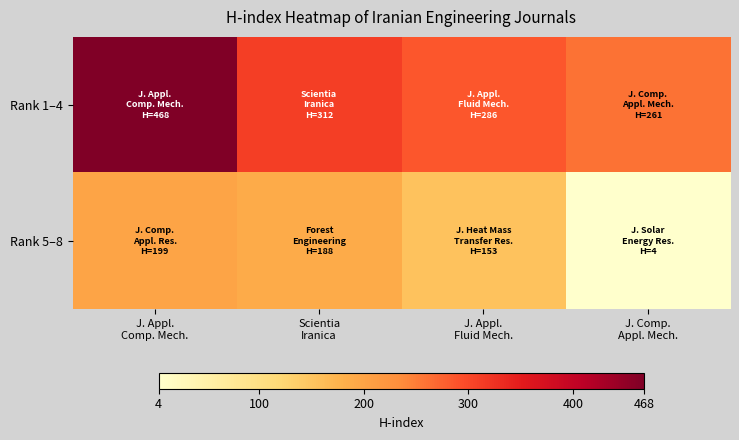

What is the total value across all series at J. Appl.
Fluid Mech.?

439